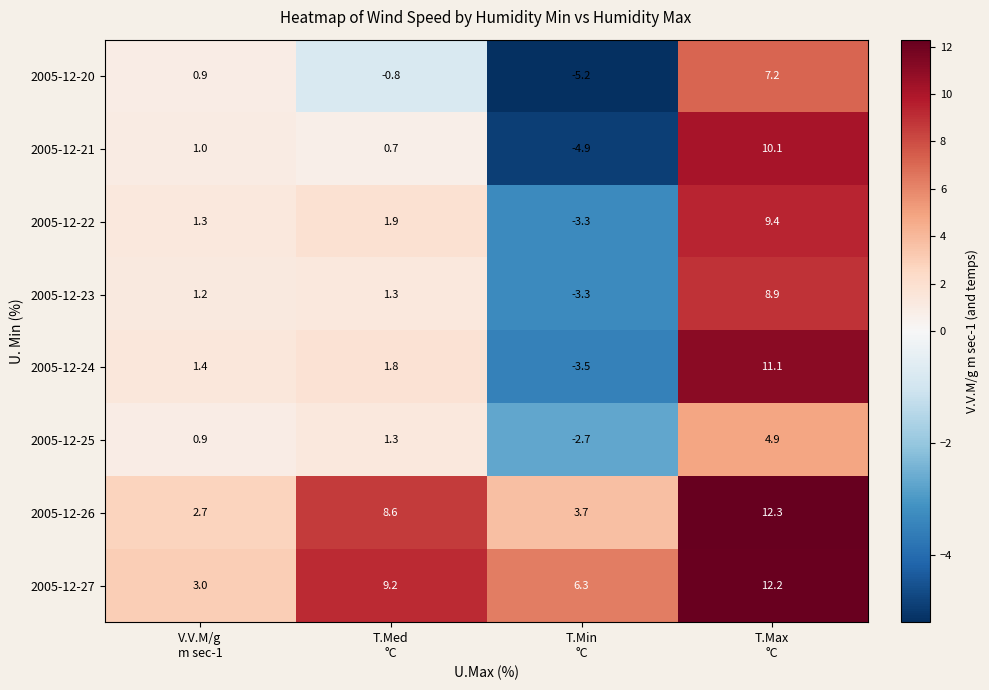

Which series has the largest range (max minus min)?

2005-12-21